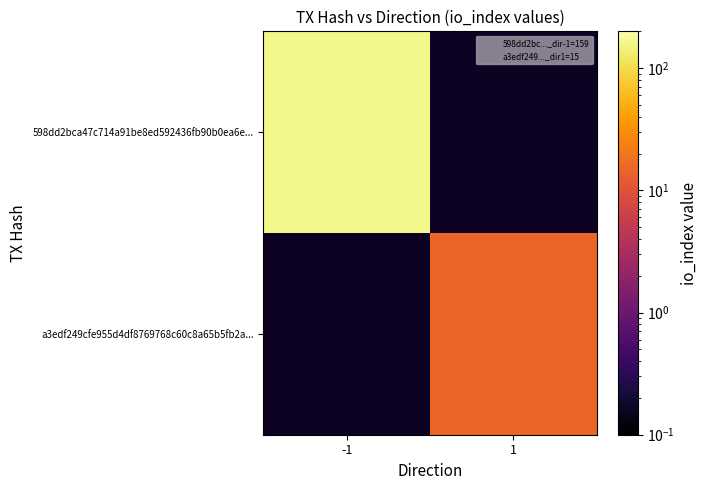

List the labels in order of 598dd2bca47c714a91be8ed592436fb90b0ea6e... value, largest first.

-1, 1